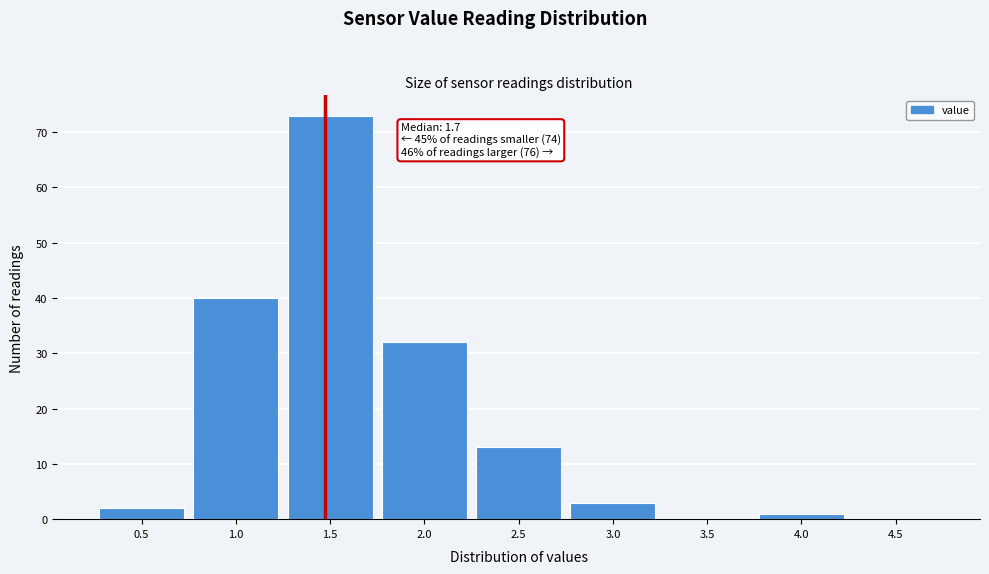

Reading left to right, list all the values displayed in this chart.

0.5=2	1.0=40	1.5=73	2.0=32	2.5=13	3.0=3	3.5=0	4.0=1	4.5=0